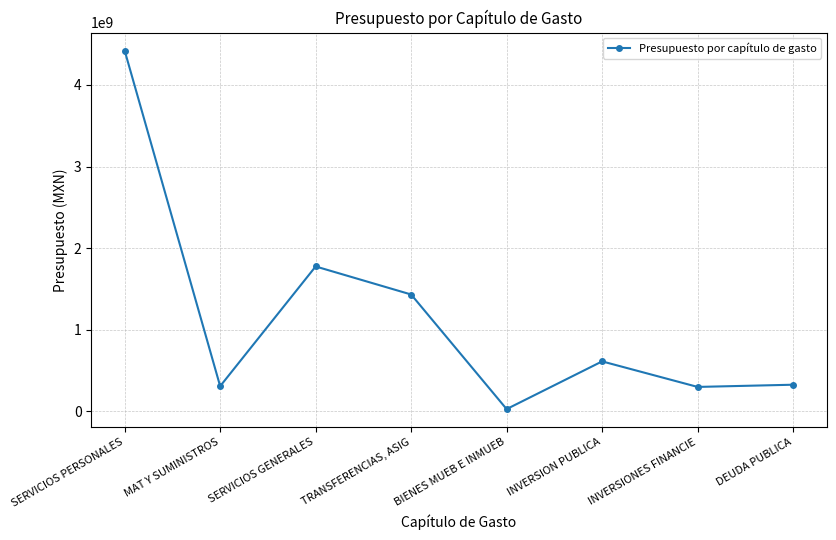

What position from the left is SERVICIOS GENERALES?

3